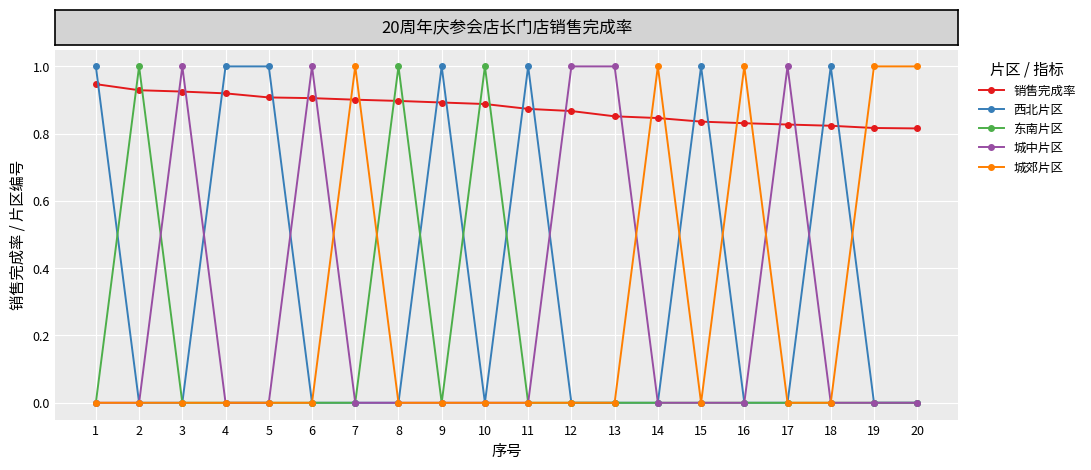

Count the 东南片区 values in the range 0 to 1.

20